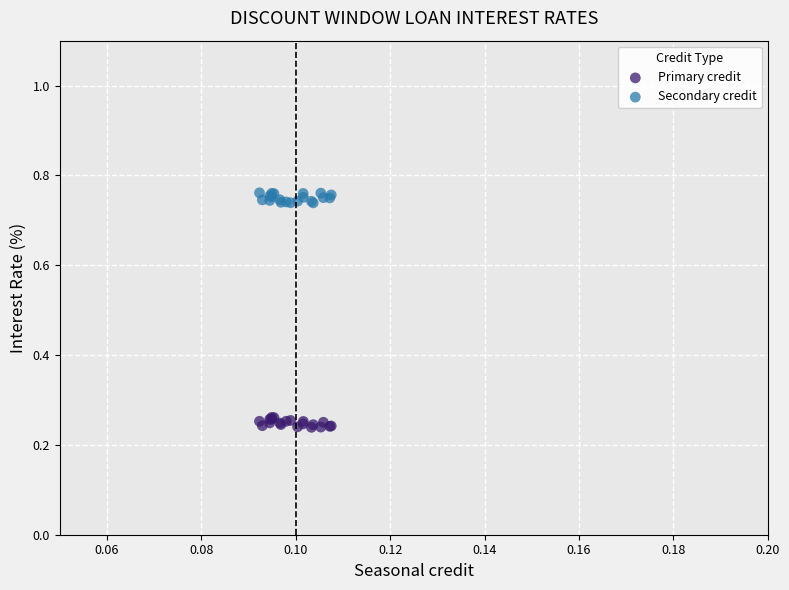

Which series reaches the maximum Y coordinate?

Secondary credit